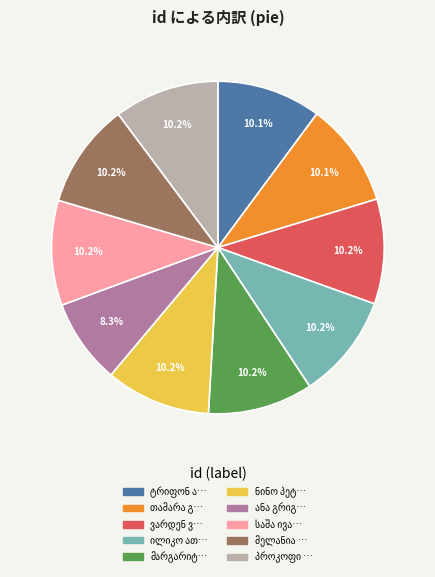

Is there a majority slice in this chart?

No